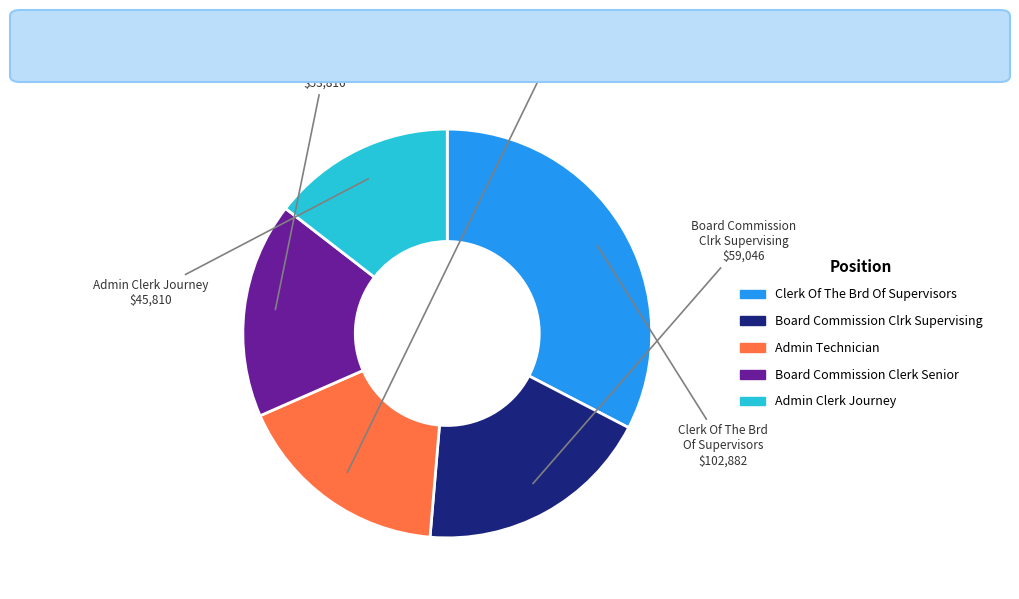

Approximately how many times larger is the value at Admin Clerk Journey compared to Board Commission Clerk Senior?

0.9